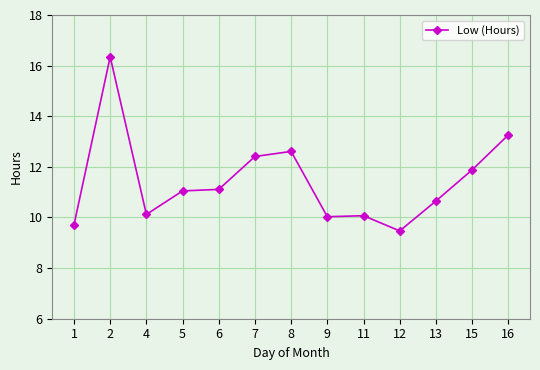

How many lines are shown in the chart?

1